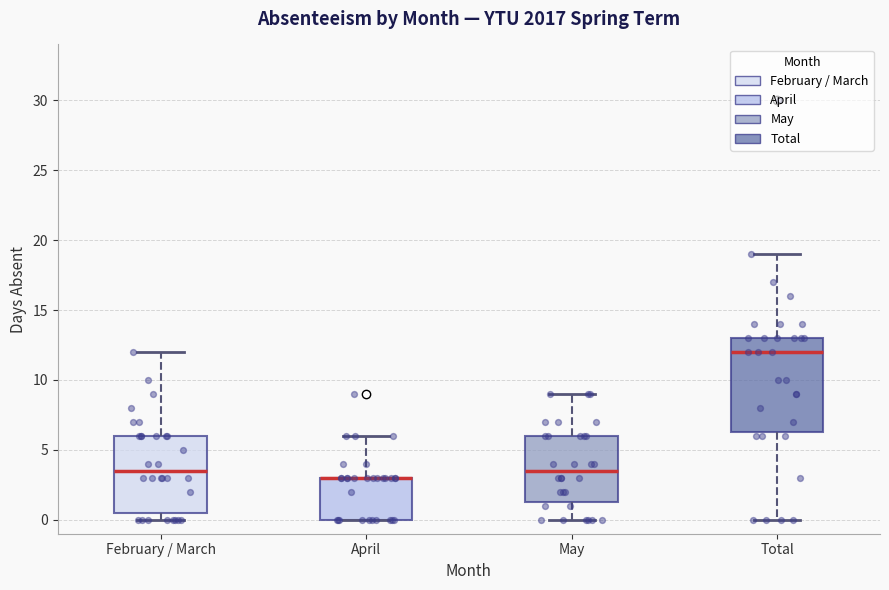

Reading left to right, read every box against the y-axis: the position of its median line, the range the box covers, and the ends of its whiskers. The values are not printed on the chart, so give them approximately, as read against the axis.

February / March: median 3.5, box 0.5 to 6.0, whiskers 0.0 to 12.0
April: median 3.0 (drawn on the box's upper edge), box 0.0 to 3.0, whiskers 0.0 to 6.0
May: median 3.5, box 1.5 to 6.0, whiskers 0.0 to 9.0
Total: median 12.0, box 6.5 to 13.0, whiskers 0.0 to 19.0